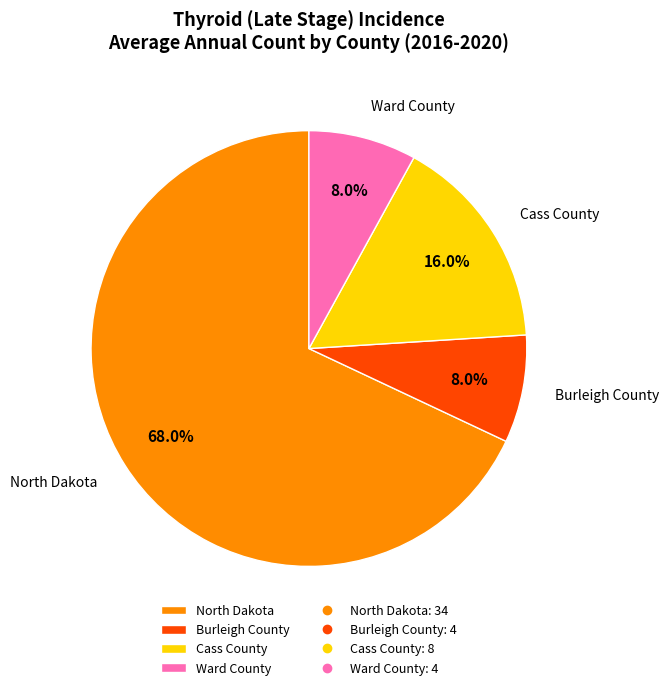

Combined, do Burleigh County and Cass County account for over 50%?

No